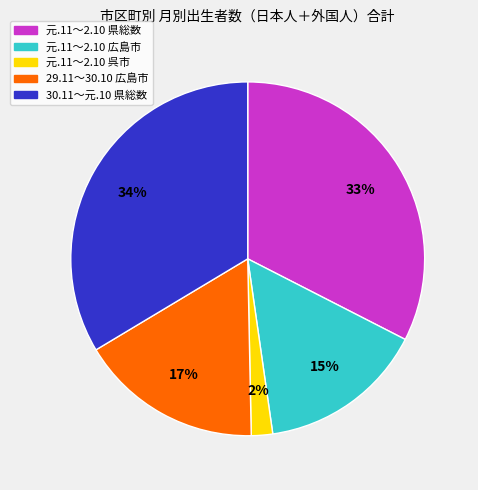

Is there any slice that represents more than half of the pie?

No